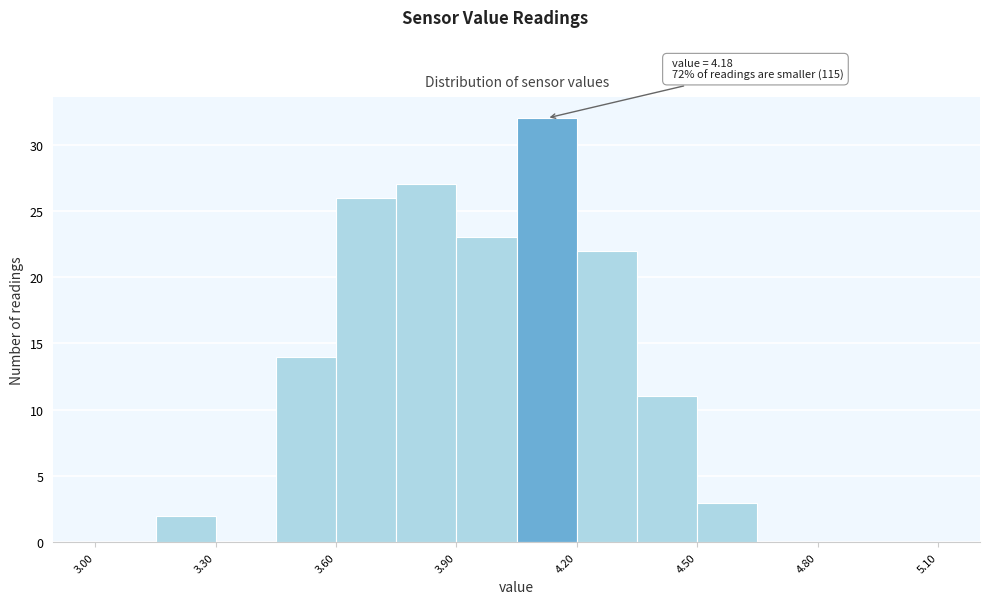

Read against the x-axis, roughly where is the centre of the tallest bar?

4.15